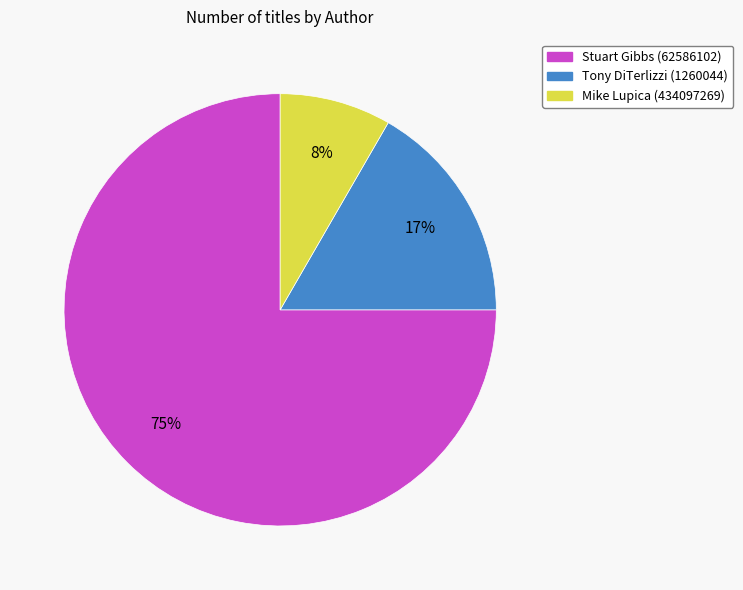

Count the number of slices in the pie.

3